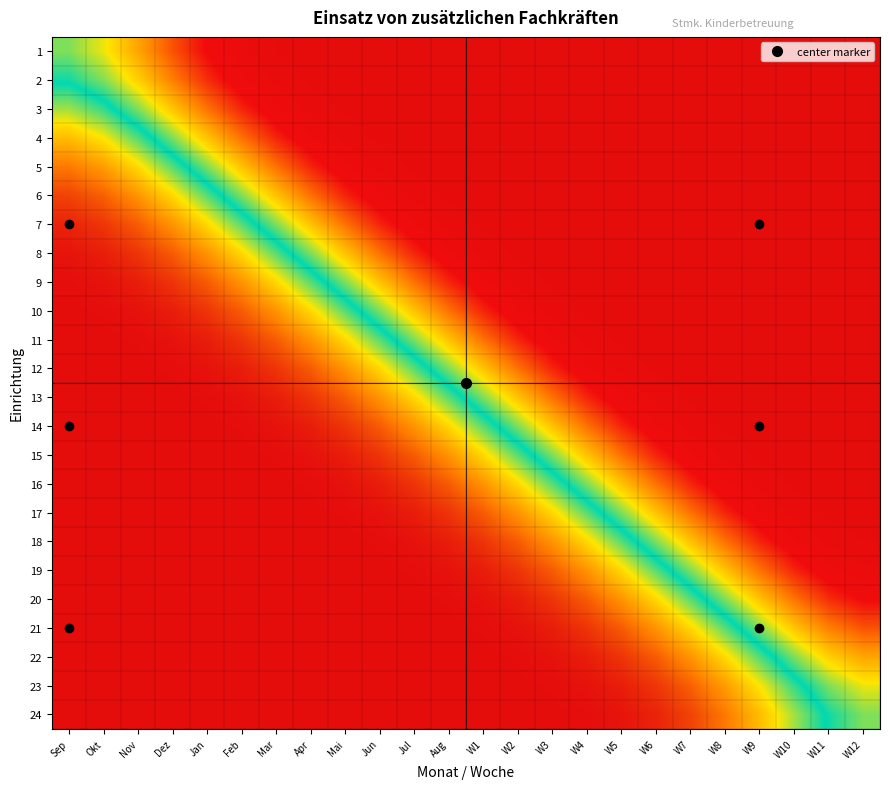

Reading left to right, what are all the values shown in this chart?

1: Sep=0.5	Okt=0.4	Nov=0.3	Dez=0.2	Jan=0.1	Feb=0.1	Mar=0.0	Apr=0.0	Mai=0.0	Jun=0.0	Jul=0.0	Aug=0.0	W1=0.0	W2=0.0	W3=0.0	W4=0.0	W5=0.0	W6=0.0	W7=0.0	W8=0.0	W9=0.0	W10=0.0	W11=0.0	W12=0.0
2: Sep=0.6	Okt=0.5	Nov=0.4	Dez=0.3	Jan=0.2	Feb=0.1	Mar=0.1	Apr=0.0	Mai=0.0	Jun=0.0	Jul=0.0	Aug=0.0	W1=0.0	W2=0.0	W3=0.0	W4=0.0	W5=0.0	W6=0.0	W7=0.0	W8=0.0	W9=0.0	W10=0.0	W11=0.0	W12=0.0
3: Sep=0.7	Okt=0.6	Nov=0.5	Dez=0.4	Jan=0.3	Feb=0.2	Mar=0.1	Apr=0.1	Mai=0.0	Jun=0.0	Jul=0.0	Aug=0.0	W1=0.0	W2=0.0	W3=0.0	W4=0.0	W5=0.0	W6=0.0	W7=0.0	W8=0.0	W9=0.0	W10=0.0	W11=0.0	W12=0.0
4: Sep=0.8	Okt=0.7	Nov=0.6	Dez=0.5	Jan=0.4	Feb=0.3	Mar=0.2	Apr=0.1	Mai=0.1	Jun=0.0	Jul=0.0	Aug=0.0	W1=0.0	W2=0.0	W3=0.0	W4=0.0	W5=0.0	W6=0.0	W7=0.0	W8=0.0	W9=0.0	W10=0.0	W11=0.0	W12=0.0
5: Sep=0.9	Okt=0.8	Nov=0.7	Dez=0.6	Jan=0.5	Feb=0.4	Mar=0.3	Apr=0.2	Mai=0.1	Jun=0.1	Jul=0.0	Aug=0.0	W1=0.0	W2=0.0	W3=0.0	W4=0.0	W5=0.0	W6=0.0	W7=0.0	W8=0.0	W9=0.0	W10=0.0	W11=0.0	W12=0.0
6: Sep=0.9	Okt=0.9	Nov=0.8	Dez=0.7	Jan=0.6	Feb=0.5	Mar=0.4	Apr=0.3	Mai=0.2	Jun=0.1	Jul=0.1	Aug=0.0	W1=0.0	W2=0.0	W3=0.0	W4=0.0	W5=0.0	W6=0.0	W7=0.0	W8=0.0	W9=0.0	W10=0.0	W11=0.0	W12=0.0
7: Sep=1.0	Okt=0.9	Nov=0.9	Dez=0.8	Jan=0.7	Feb=0.6	Mar=0.5	Apr=0.4	Mai=0.3	Jun=0.2	Jul=0.1	Aug=0.1	W1=0.0	W2=0.0	W3=0.0	W4=0.0	W5=0.0	W6=0.0	W7=0.0	W8=0.0	W9=0.0	W10=0.0	W11=0.0	W12=0.0
8: Sep=1.0	Okt=1.0	Nov=0.9	Dez=0.9	Jan=0.8	Feb=0.7	Mar=0.6	Apr=0.5	Mai=0.4	Jun=0.3	Jul=0.2	Aug=0.1	W1=0.1	W2=0.0	W3=0.0	W4=0.0	W5=0.0	W6=0.0	W7=0.0	W8=0.0	W9=0.0	W10=0.0	W11=0.0	W12=0.0
9: Sep=1.0	Okt=1.0	Nov=1.0	Dez=0.9	Jan=0.9	Feb=0.8	Mar=0.7	Apr=0.6	Mai=0.5	Jun=0.4	Jul=0.3	Aug=0.2	W1=0.1	W2=0.1	W3=0.0	W4=0.0	W5=0.0	W6=0.0	W7=0.0	W8=0.0	W9=0.0	W10=0.0	W11=0.0	W12=0.0
10: Sep=1.0	Okt=1.0	Nov=1.0	Dez=1.0	Jan=0.9	Feb=0.9	Mar=0.8	Apr=0.7	Mai=0.6	Jun=0.5	Jul=0.4	Aug=0.3	W1=0.2	W2=0.1	W3=0.1	W4=0.0	W5=0.0	W6=0.0	W7=0.0	W8=0.0	W9=0.0	W10=0.0	W11=0.0	W12=0.0
11: Sep=1.0	Okt=1.0	Nov=1.0	Dez=1.0	Jan=1.0	Feb=0.9	Mar=0.9	Apr=0.8	Mai=0.7	Jun=0.6	Jul=0.5	Aug=0.4	W1=0.3	W2=0.2	W3=0.1	W4=0.1	W5=0.0	W6=0.0	W7=0.0	W8=0.0	W9=0.0	W10=0.0	W11=0.0	W12=0.0
12: Sep=1.0	Okt=1.0	Nov=1.0	Dez=1.0	Jan=1.0	Feb=1.0	Mar=0.9	Apr=0.9	Mai=0.8	Jun=0.7	Jul=0.6	Aug=0.5	W1=0.4	W2=0.3	W3=0.2	W4=0.1	W5=0.1	W6=0.0	W7=0.0	W8=0.0	W9=0.0	W10=0.0	W11=0.0	W12=0.0
13: Sep=1.0	Okt=1.0	Nov=1.0	Dez=1.0	Jan=1.0	Feb=1.0	Mar=1.0	Apr=0.9	Mai=0.9	Jun=0.8	Jul=0.7	Aug=0.6	W1=0.5	W2=0.4	W3=0.3	W4=0.2	W5=0.1	W6=0.1	W7=0.0	W8=0.0	W9=0.0	W10=0.0	W11=0.0	W12=0.0
14: Sep=1.0	Okt=1.0	Nov=1.0	Dez=1.0	Jan=1.0	Feb=1.0	Mar=1.0	Apr=1.0	Mai=0.9	Jun=0.9	Jul=0.8	Aug=0.7	W1=0.6	W2=0.5	W3=0.4	W4=0.3	W5=0.2	W6=0.1	W7=0.1	W8=0.0	W9=0.0	W10=0.0	W11=0.0	W12=0.0
15: Sep=1.0	Okt=1.0	Nov=1.0	Dez=1.0	Jan=1.0	Feb=1.0	Mar=1.0	Apr=1.0	Mai=1.0	Jun=0.9	Jul=0.9	Aug=0.8	W1=0.7	W2=0.6	W3=0.5	W4=0.4	W5=0.3	W6=0.2	W7=0.1	W8=0.1	W9=0.0	W10=0.0	W11=0.0	W12=0.0
16: Sep=1.0	Okt=1.0	Nov=1.0	Dez=1.0	Jan=1.0	Feb=1.0	Mar=1.0	Apr=1.0	Mai=1.0	Jun=1.0	Jul=0.9	Aug=0.9	W1=0.8	W2=0.7	W3=0.6	W4=0.5	W5=0.4	W6=0.3	W7=0.2	W8=0.1	W9=0.1	W10=0.0	W11=0.0	W12=0.0
17: Sep=1.0	Okt=1.0	Nov=1.0	Dez=1.0	Jan=1.0	Feb=1.0	Mar=1.0	Apr=1.0	Mai=1.0	Jun=1.0	Jul=1.0	Aug=0.9	W1=0.9	W2=0.8	W3=0.7	W4=0.6	W5=0.5	W6=0.4	W7=0.3	W8=0.2	W9=0.1	W10=0.1	W11=0.0	W12=0.0
18: Sep=1.0	Okt=1.0	Nov=1.0	Dez=1.0	Jan=1.0	Feb=1.0	Mar=1.0	Apr=1.0	Mai=1.0	Jun=1.0	Jul=1.0	Aug=1.0	W1=0.9	W2=0.9	W3=0.8	W4=0.7	W5=0.6	W6=0.5	W7=0.4	W8=0.3	W9=0.2	W10=0.1	W11=0.1	W12=0.0
19: Sep=1.0	Okt=1.0	Nov=1.0	Dez=1.0	Jan=1.0	Feb=1.0	Mar=1.0	Apr=1.0	Mai=1.0	Jun=1.0	Jul=1.0	Aug=1.0	W1=1.0	W2=0.9	W3=0.9	W4=0.8	W5=0.7	W6=0.6	W7=0.5	W8=0.4	W9=0.3	W10=0.2	W11=0.1	W12=0.1
20: Sep=1.0	Okt=1.0	Nov=1.0	Dez=1.0	Jan=1.0	Feb=1.0	Mar=1.0	Apr=1.0	Mai=1.0	Jun=1.0	Jul=1.0	Aug=1.0	W1=1.0	W2=1.0	W3=0.9	W4=0.9	W5=0.8	W6=0.7	W7=0.6	W8=0.5	W9=0.4	W10=0.3	W11=0.2	W12=0.1
21: Sep=1.0	Okt=1.0	Nov=1.0	Dez=1.0	Jan=1.0	Feb=1.0	Mar=1.0	Apr=1.0	Mai=1.0	Jun=1.0	Jul=1.0	Aug=1.0	W1=1.0	W2=1.0	W3=1.0	W4=0.9	W5=0.9	W6=0.8	W7=0.7	W8=0.6	W9=0.5	W10=0.4	W11=0.3	W12=0.2
22: Sep=1.0	Okt=1.0	Nov=1.0	Dez=1.0	Jan=1.0	Feb=1.0	Mar=1.0	Apr=1.0	Mai=1.0	Jun=1.0	Jul=1.0	Aug=1.0	W1=1.0	W2=1.0	W3=1.0	W4=1.0	W5=0.9	W6=0.9	W7=0.8	W8=0.7	W9=0.6	W10=0.5	W11=0.4	W12=0.3
23: Sep=1.0	Okt=1.0	Nov=1.0	Dez=1.0	Jan=1.0	Feb=1.0	Mar=1.0	Apr=1.0	Mai=1.0	Jun=1.0	Jul=1.0	Aug=1.0	W1=1.0	W2=1.0	W3=1.0	W4=1.0	W5=1.0	W6=0.9	W7=0.9	W8=0.8	W9=0.7	W10=0.6	W11=0.5	W12=0.4
24: Sep=1.0	Okt=1.0	Nov=1.0	Dez=1.0	Jan=1.0	Feb=1.0	Mar=1.0	Apr=1.0	Mai=1.0	Jun=1.0	Jul=1.0	Aug=1.0	W1=1.0	W2=1.0	W3=1.0	W4=1.0	W5=1.0	W6=1.0	W7=0.9	W8=0.9	W9=0.8	W10=0.7	W11=0.6	W12=0.5